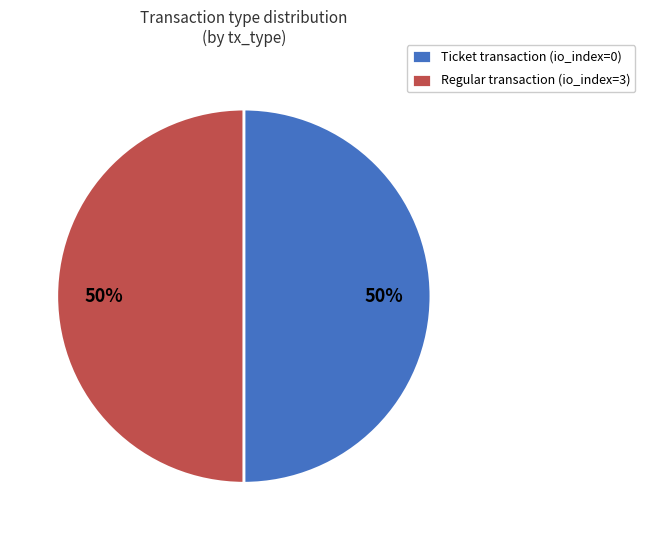

How many segments does this pie chart have?

2